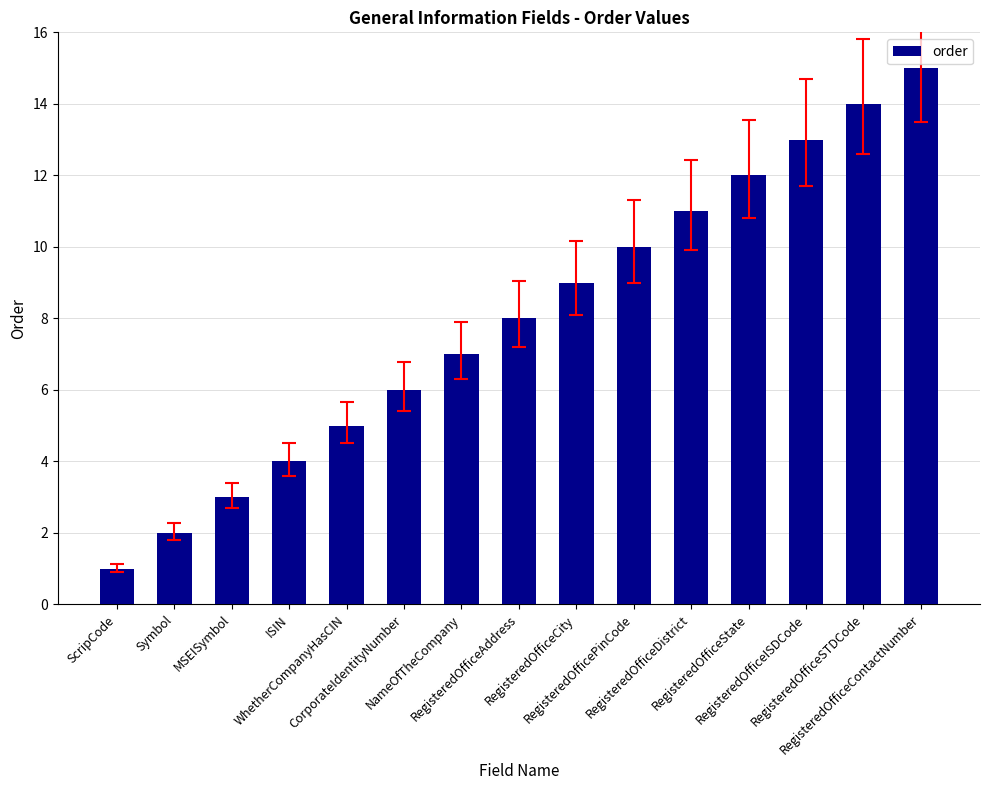

What is the value of the 9th bar from the left?

9